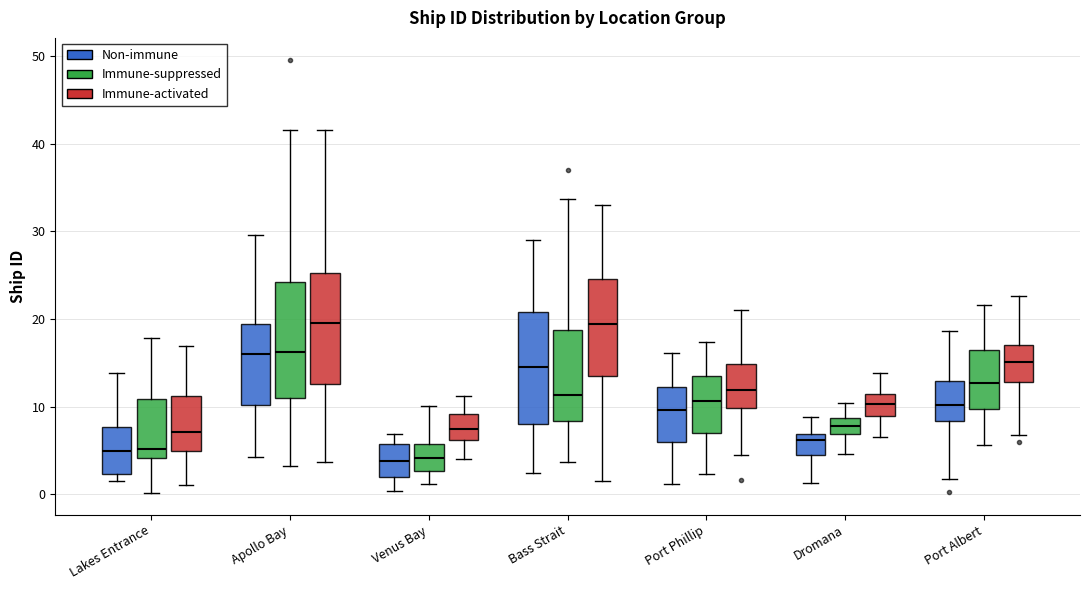

Where is the upper edge of the box for Bass Strait (Non-immune) on the y-axis? The values are not printed on the chart, so give them approximately, as read against the axis.

21